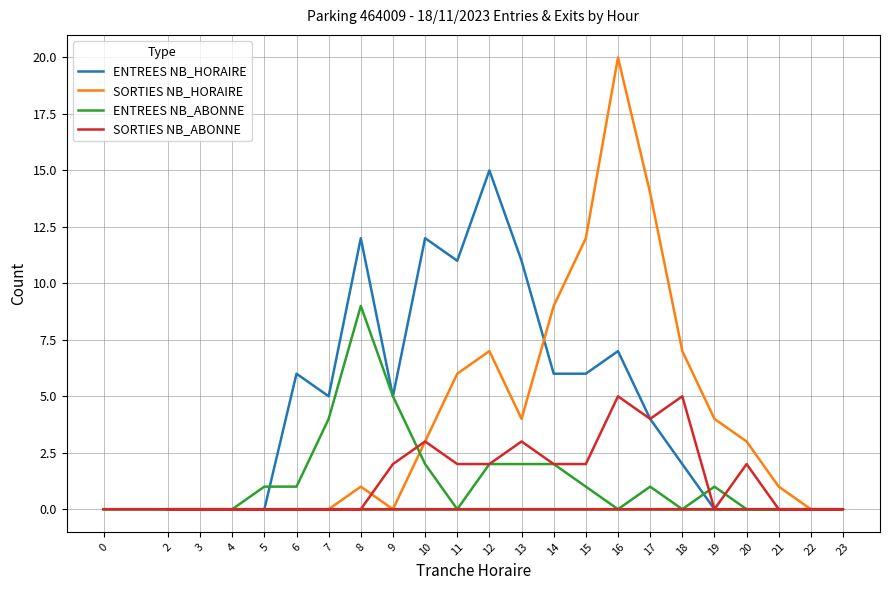

True or false: SORTIES NB_HORAIRE has more than 1 points higher than both neighbors.

True